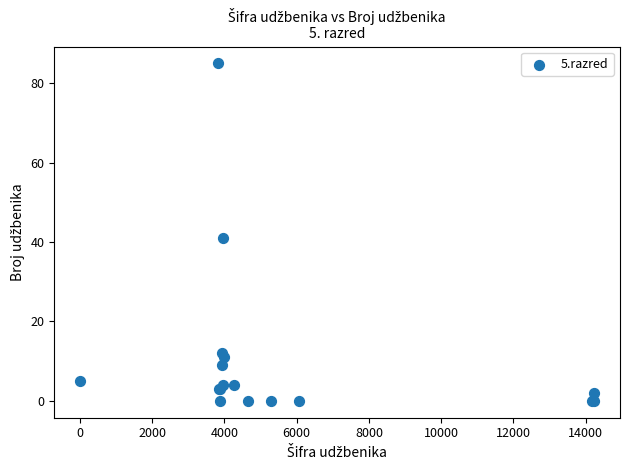

What Y value in the scatter plot is closest to 42?

41